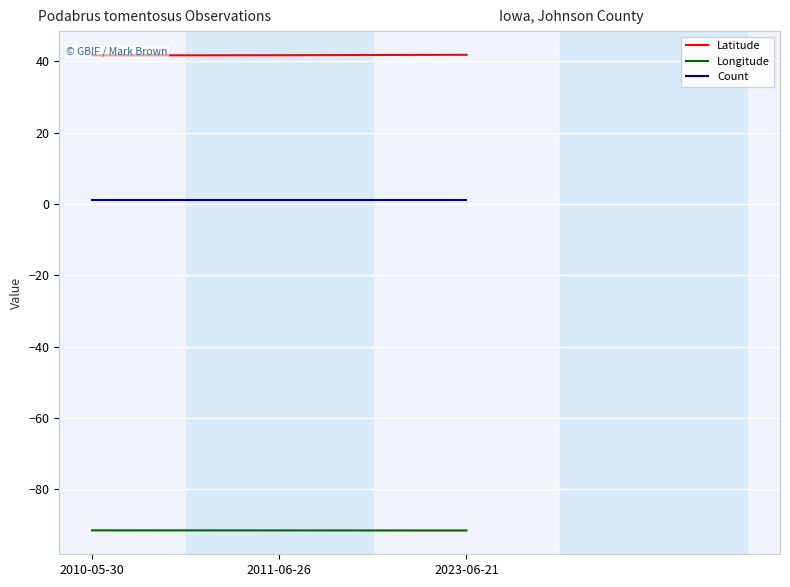

At which label does Latitude reach its minimum?

2010-05-30